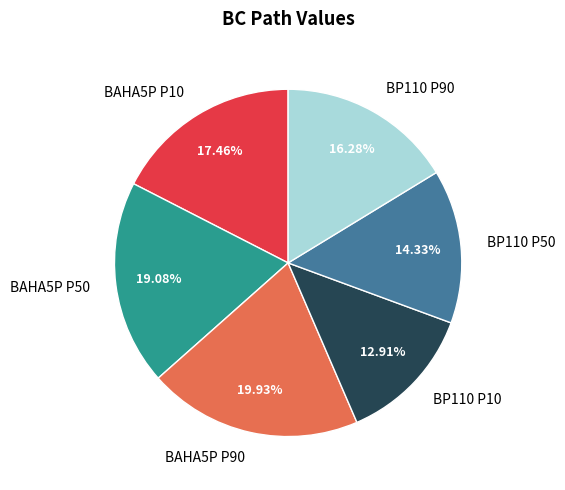

Combined, do BAHA5P P50 and BP110 P50 account for over 50%?

No